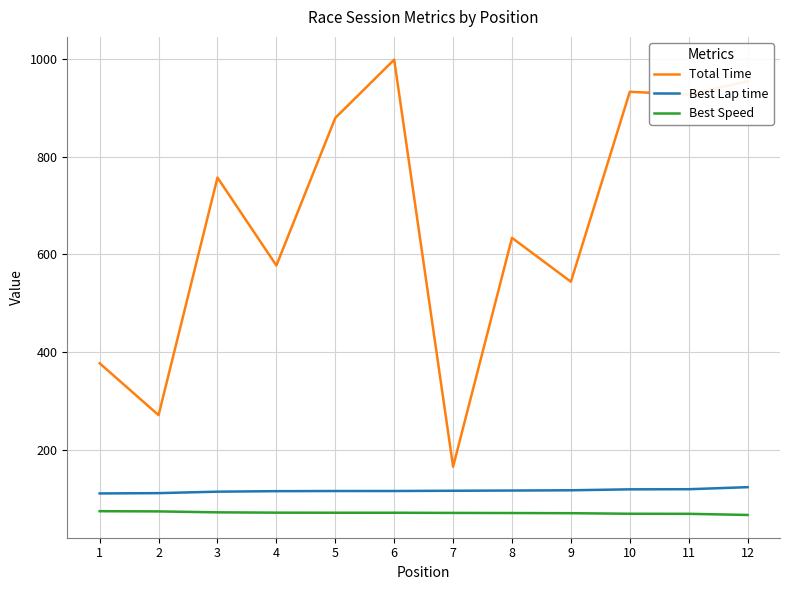

Is this an area chart (filled region under the line)?

No